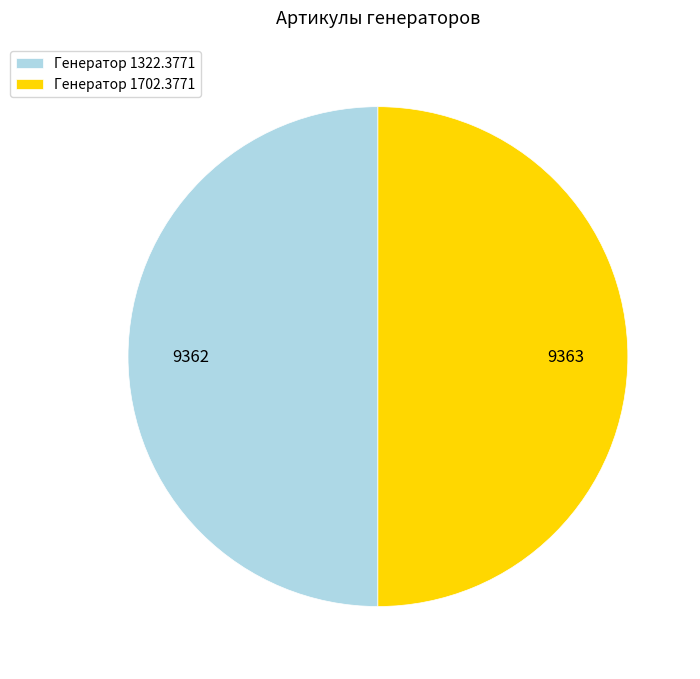

True or false: Генератор 1322.3771 accounts for 65% of the total.

False